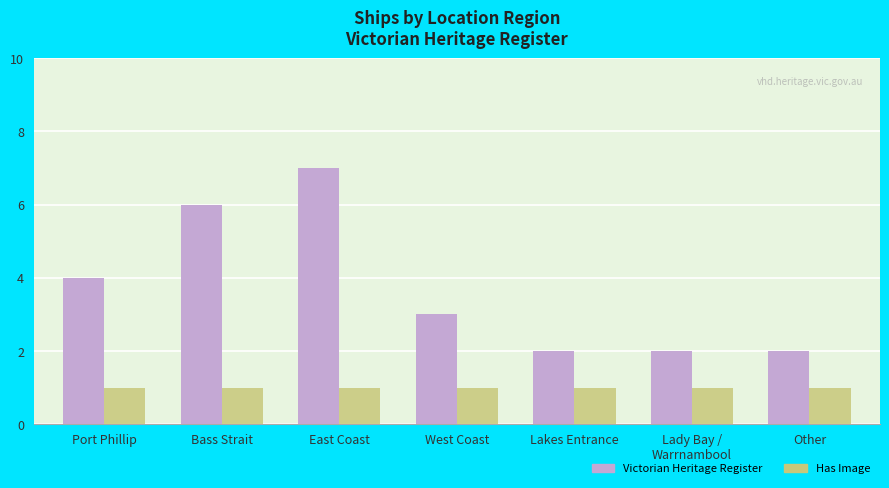

What are all the series names shown in the legend?

Victorian Heritage Register, Has Image